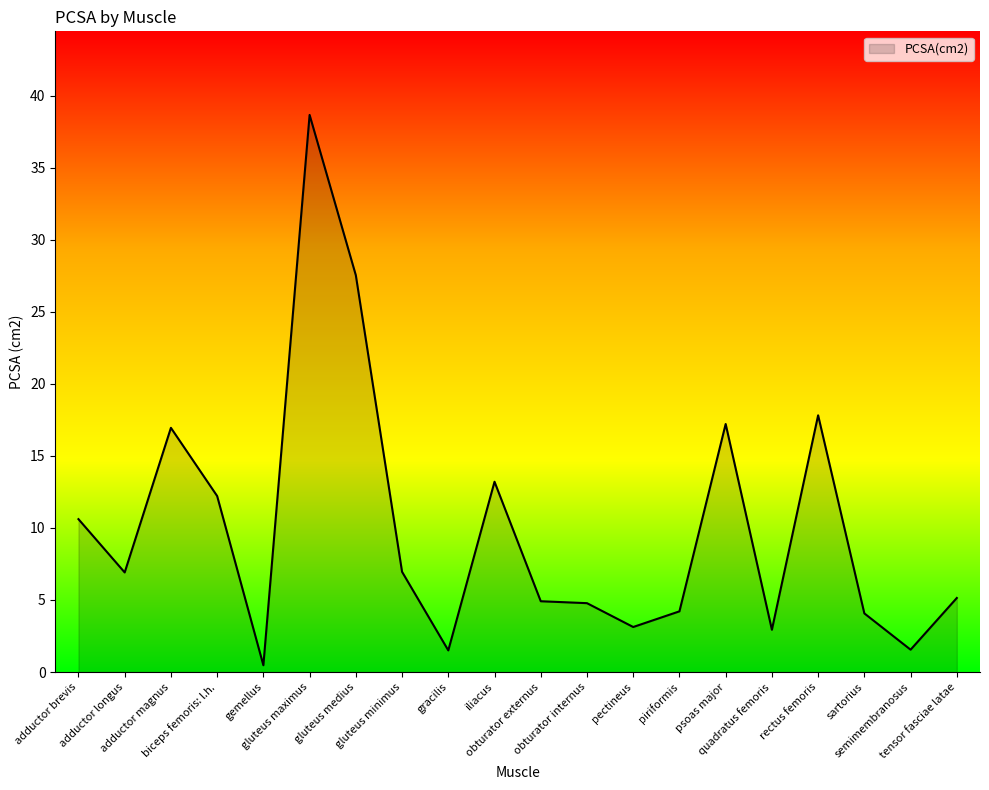

What is the greatest value displayed?

38.7